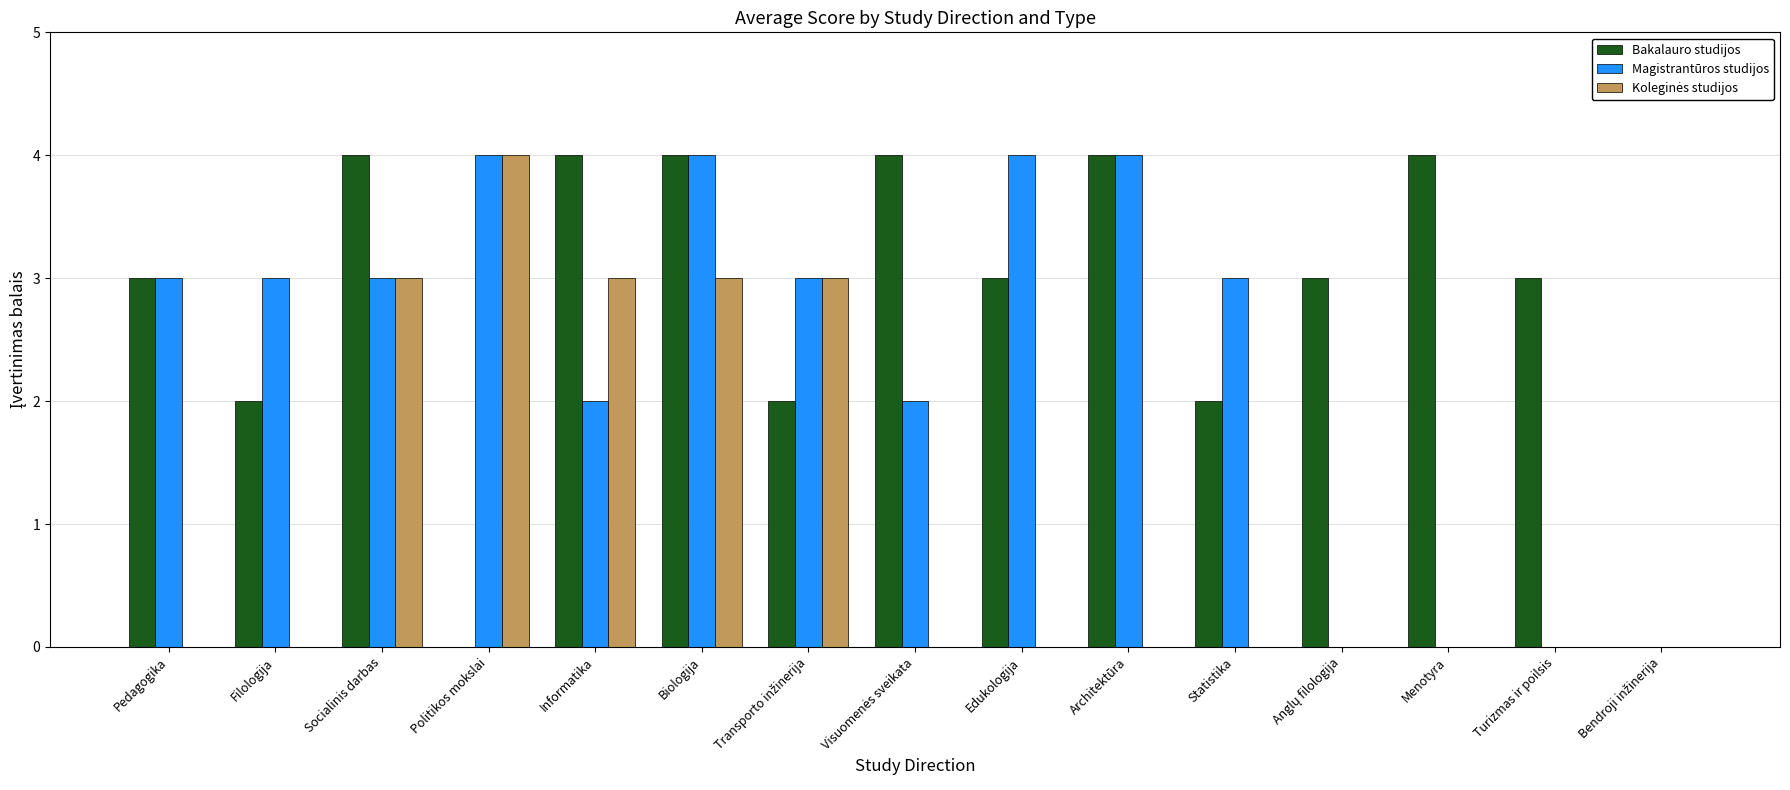

What is the sum of the Magistrantūros studijos values at Edukologija and Turizmas ir poilsis?

4